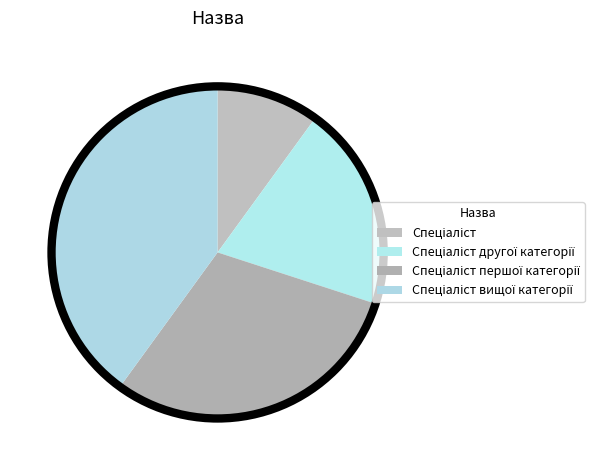

Count the number of slices in the pie.

4